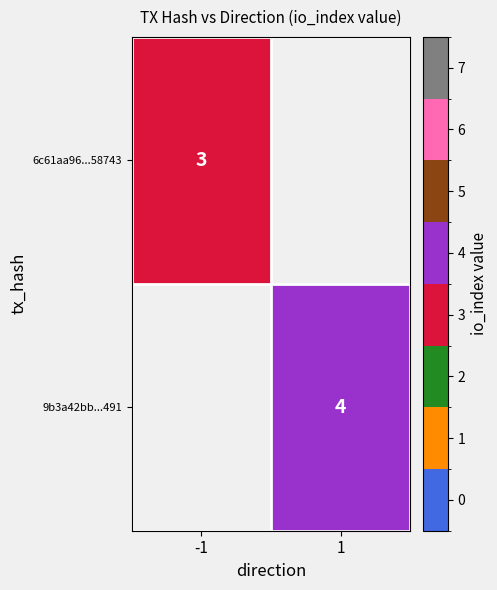

The 9b3a42bb...491 series shows 4 at 1. True or false?

True